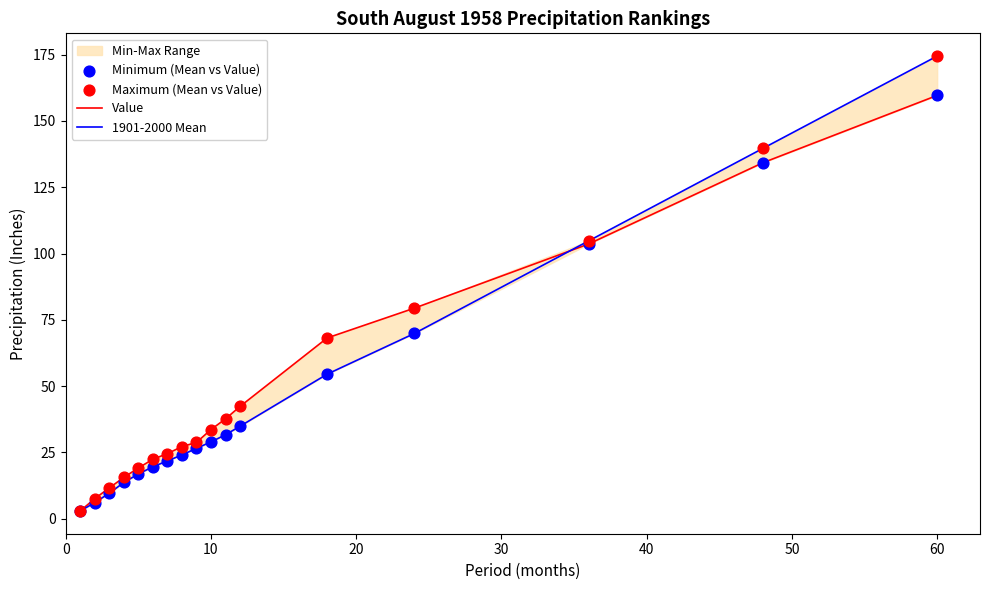

Which series reaches the minimum Y coordinate?

1901-2000 Mean